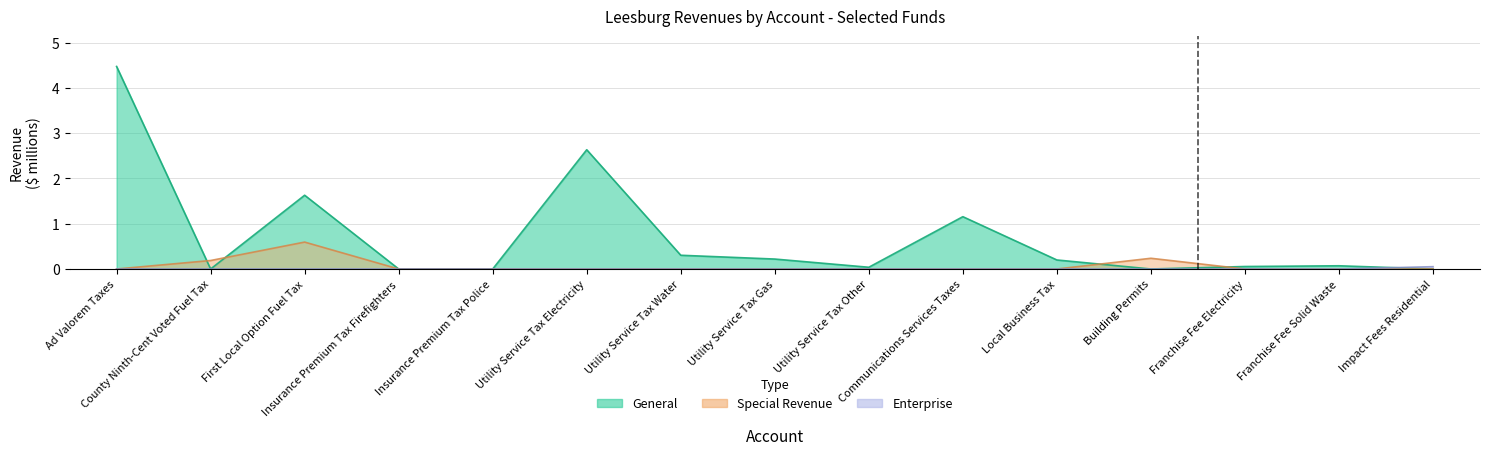

How many positive values does the Enterprise series have?

1